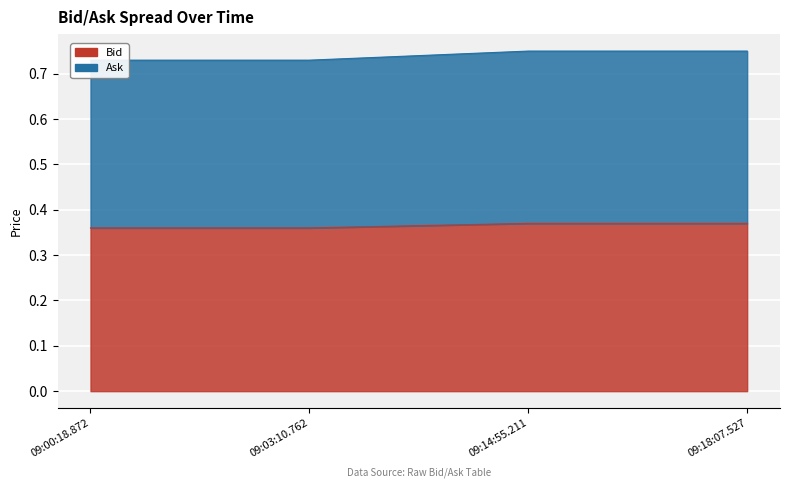

Which label corresponds to the smallest value in the chart?

09:00:18.872